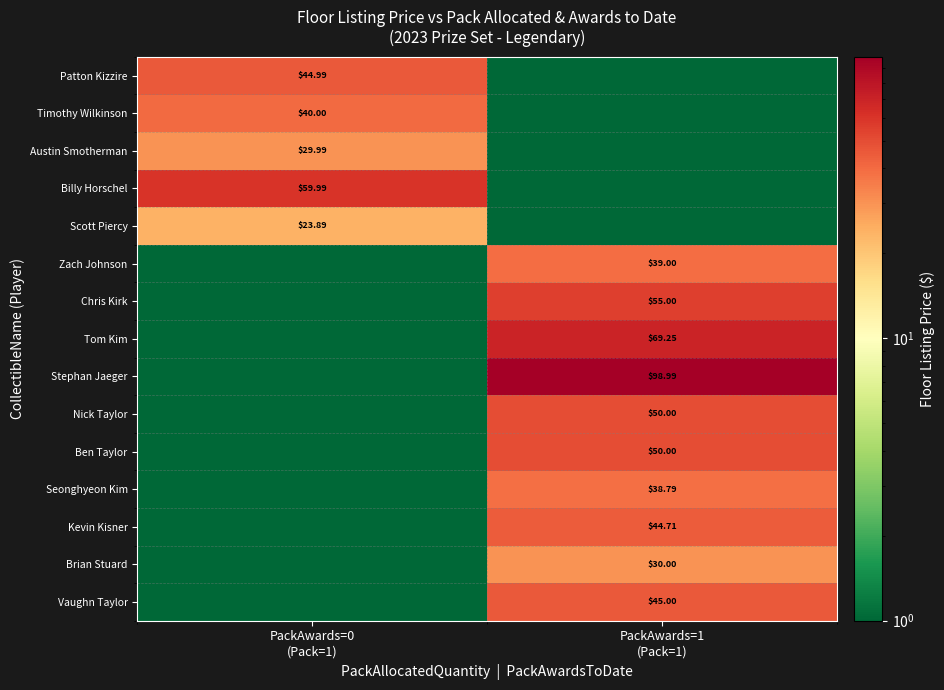

True or false: Seonghyeon Kim has a value of 0.1 at PackAwards=0 (Pack=1).

True